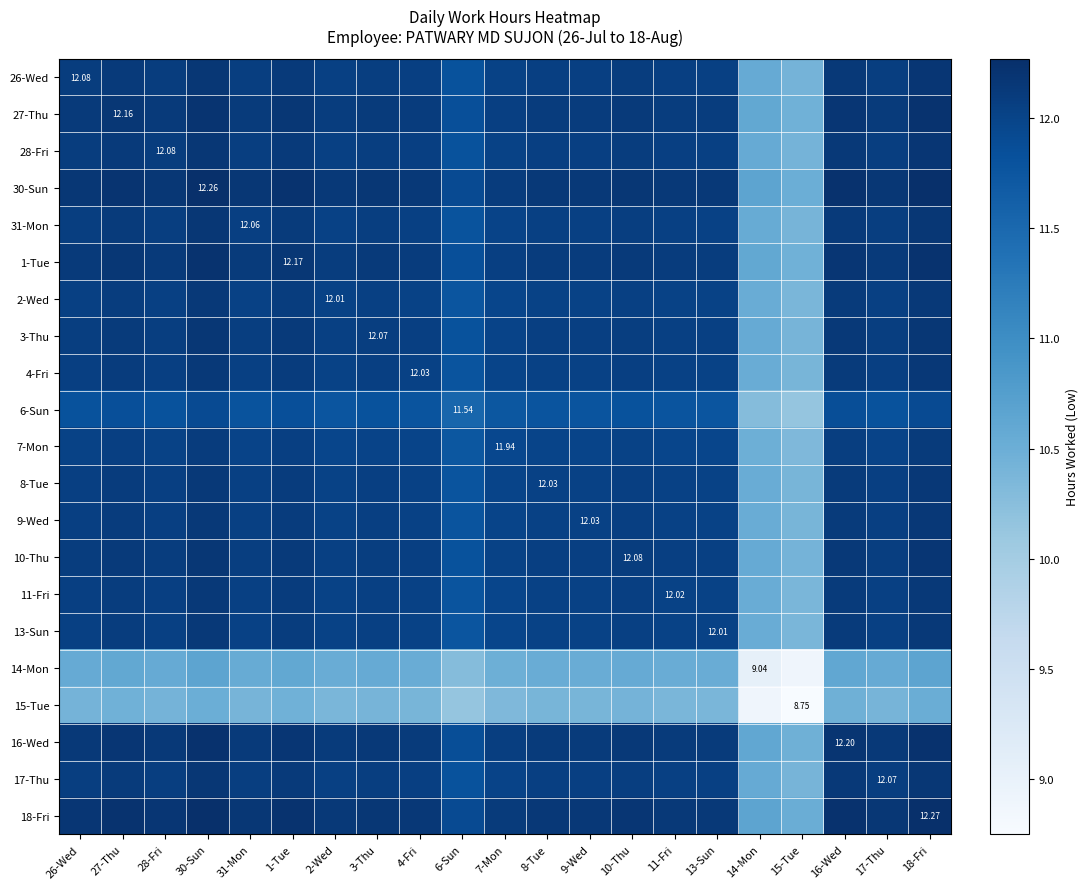

True or false: 4-Fri has a value of 6.6 at 15-Tue.

False